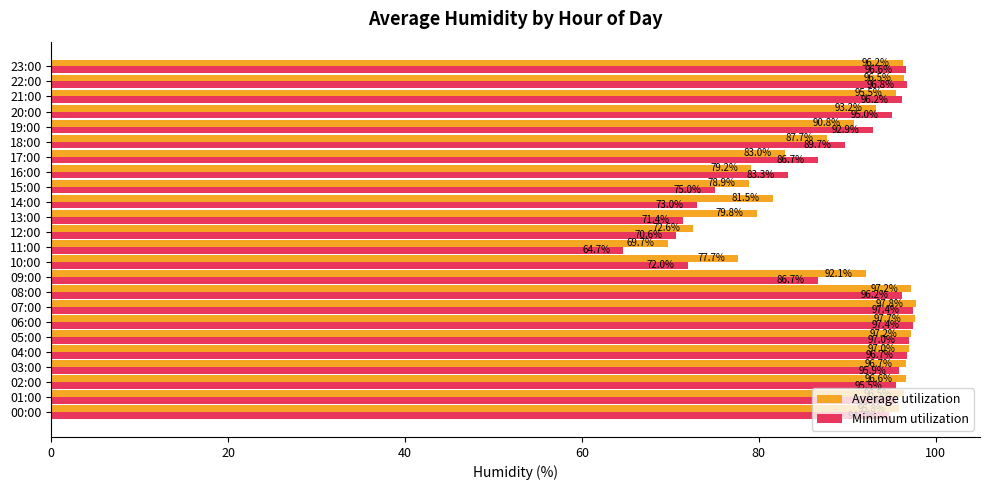

Between 03:00 and 15:00, which series saw the biggest shift?

Minimum utilization